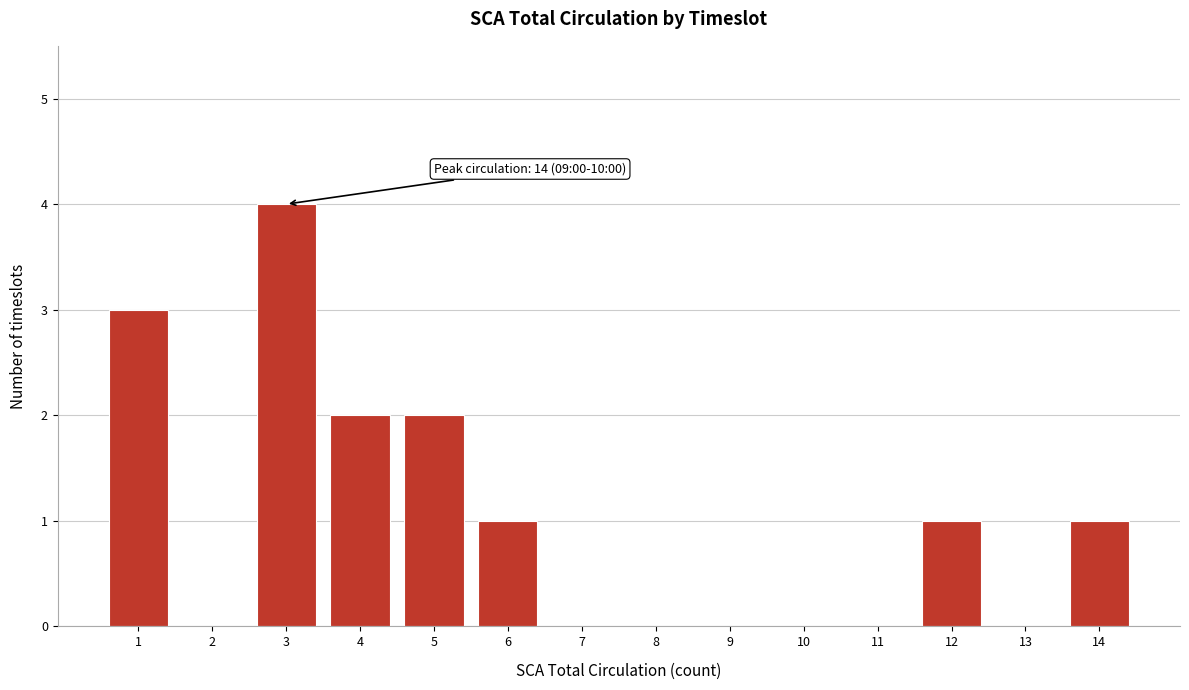

Reading right to left, extract all data points from this chart.

14=1	13=0	12=1	11=0	10=0	9=0	8=0	7=0	6=1	5=2	4=2	3=4	2=0	1=3